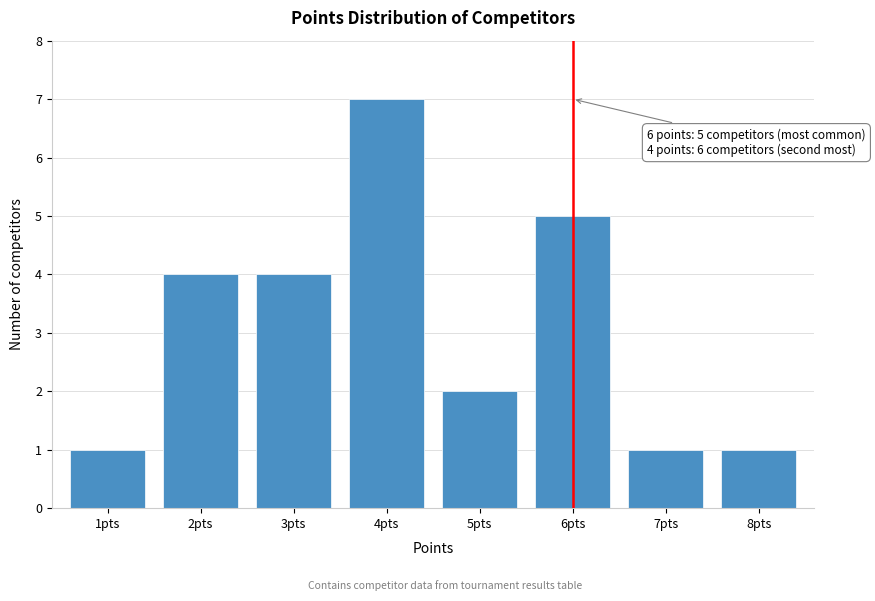

Reading left to right, what are all the values shown in this chart?

1	4	4	7	2	5	1	1